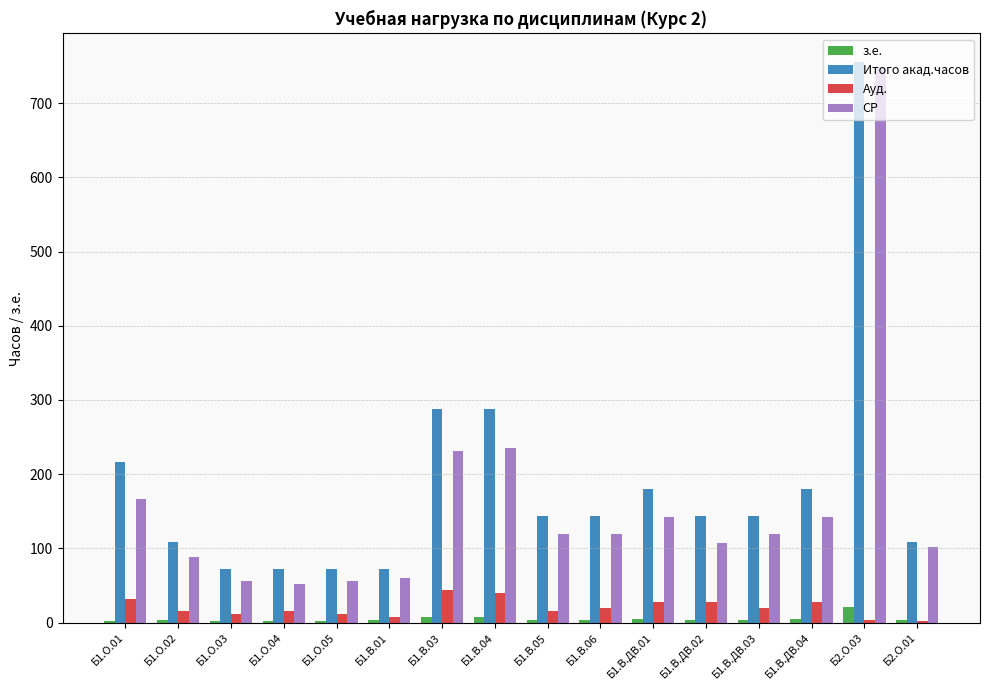

Which series changed the most between Б1.О.05 and Б1.В.ДВ.02?

Итого акад.часов